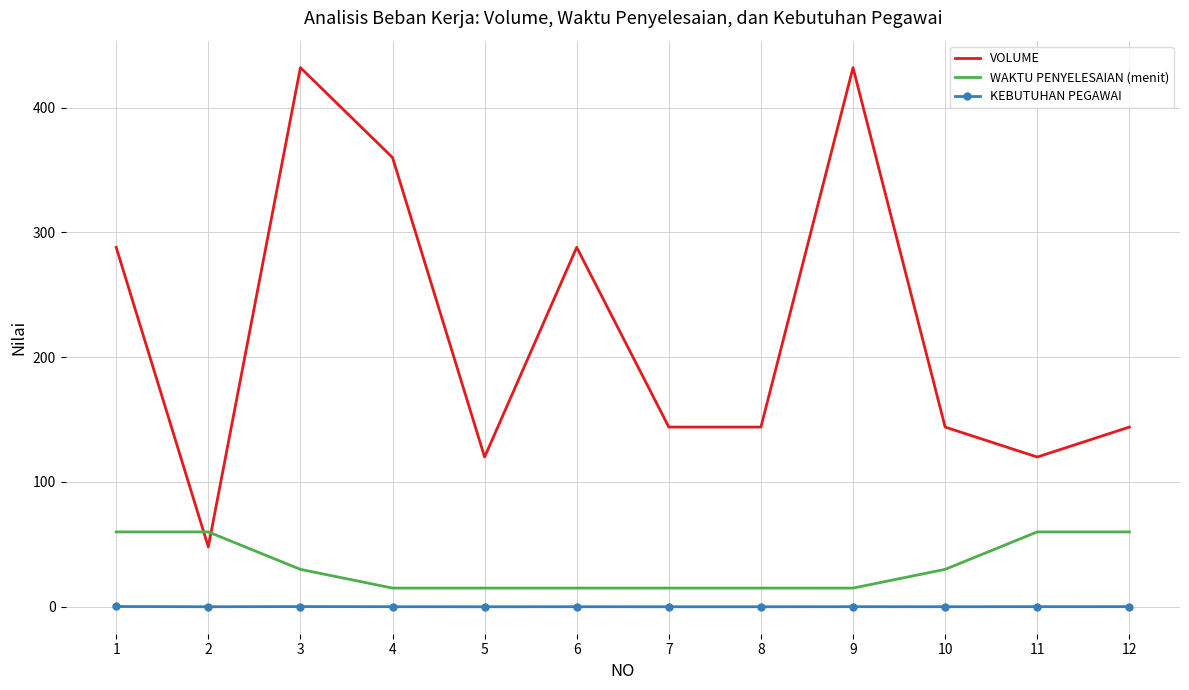

Is it true that WAKTU PENYELESAIAN (menit) equals 60.0 at 2?

True